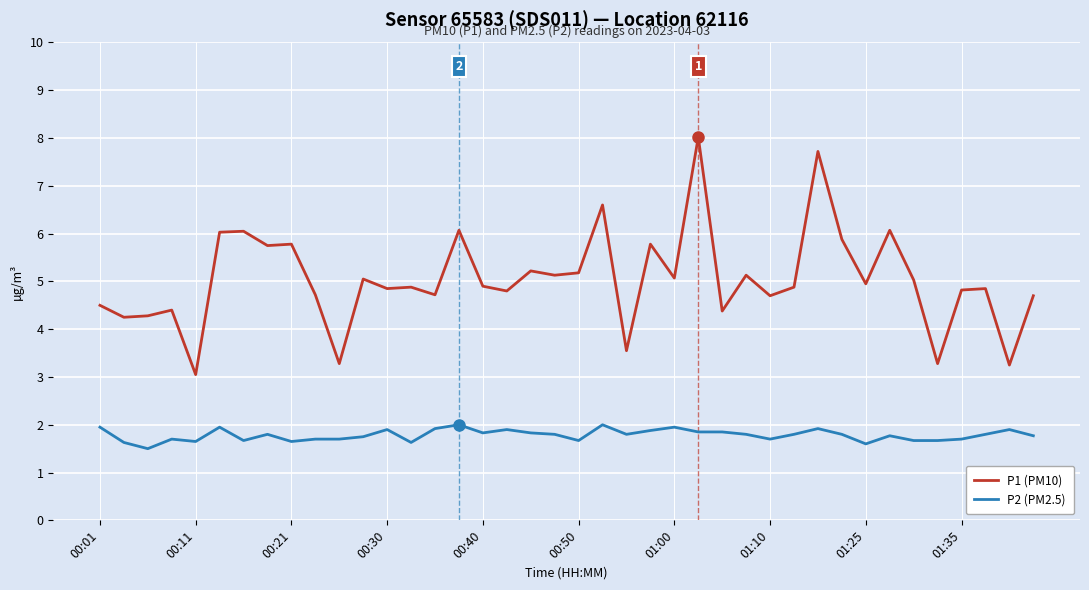

Which series has the largest range (max minus min)?

P1 (PM10)